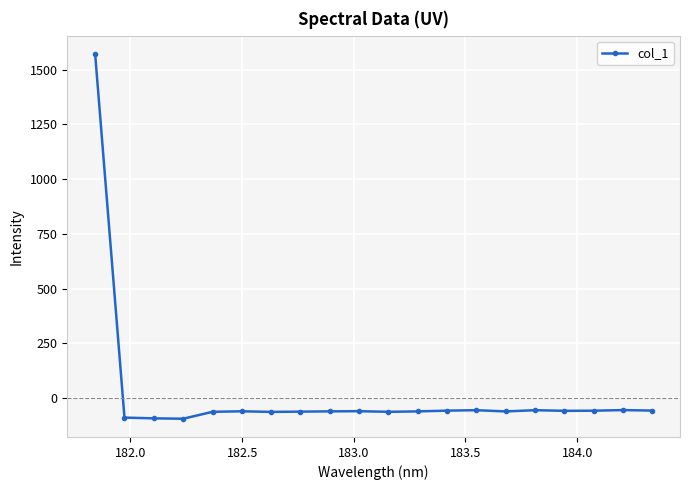

What is the minimum value shown in the chart?

-93.3